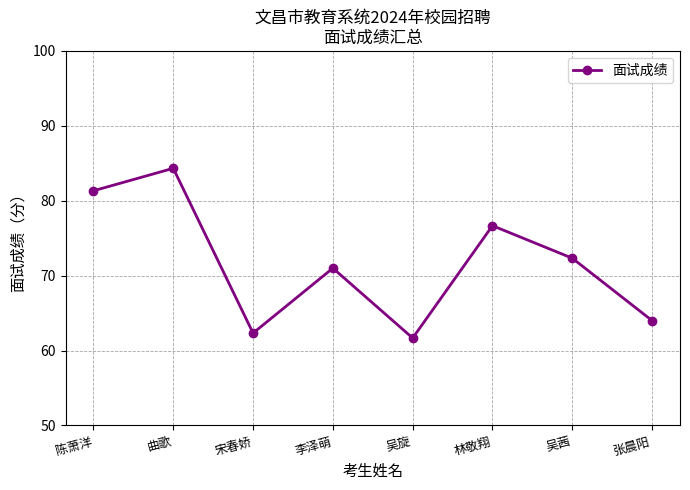

What is the label of the 6th point from the left?

林敬翔